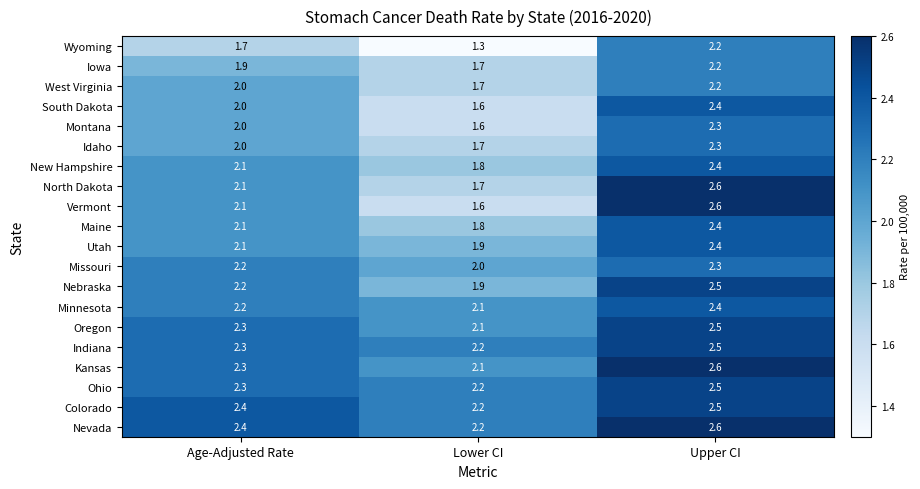

The value of Ohio at Age-Adjusted Rate is 2.3. True or false?

True